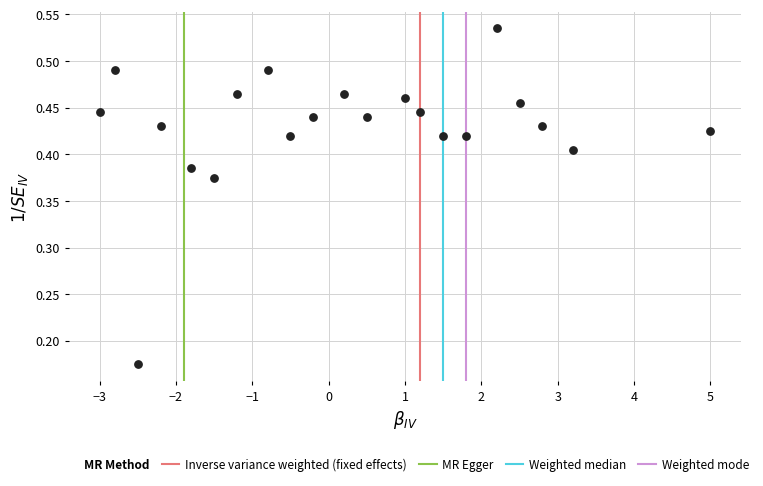

What is the range of X values (max minus min)?

8.0